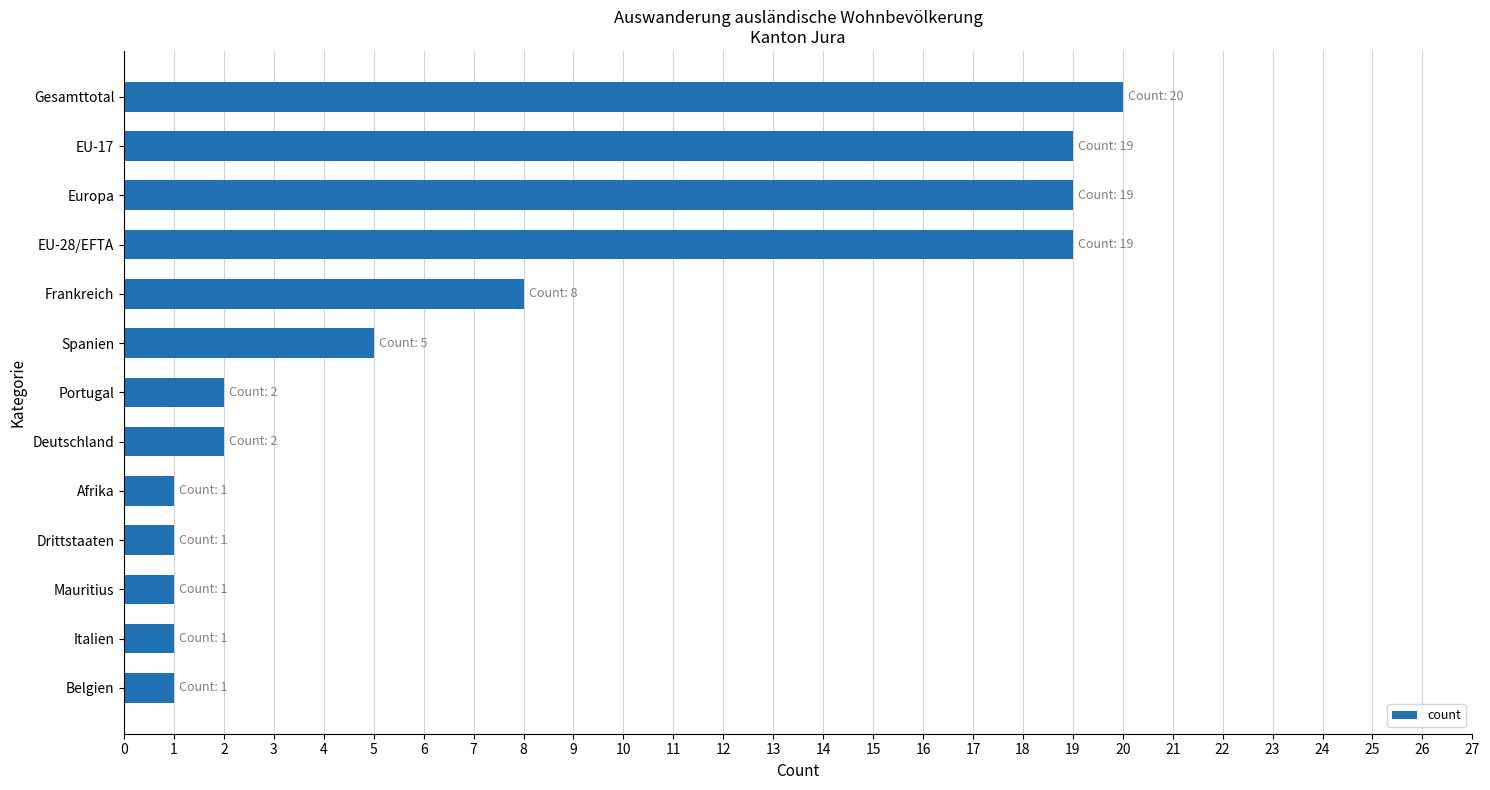

What is the change in value from Italien to Gesamttotal?

+19